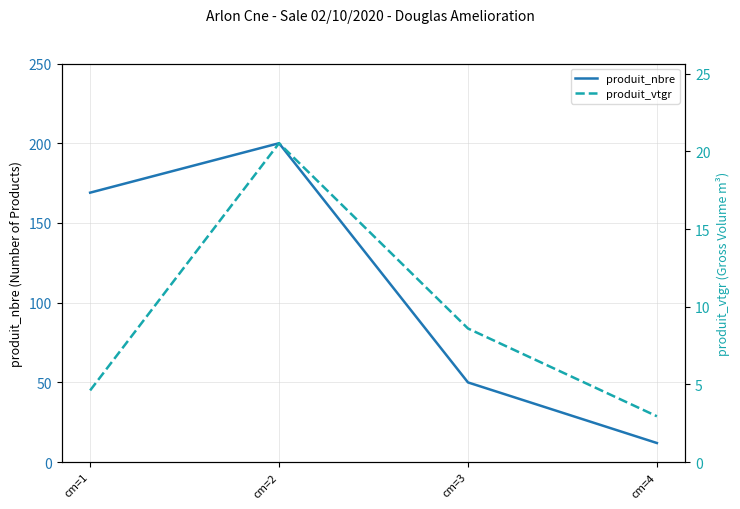

True or false: produit_vtgr and produit_nbre intersect in this chart.

False